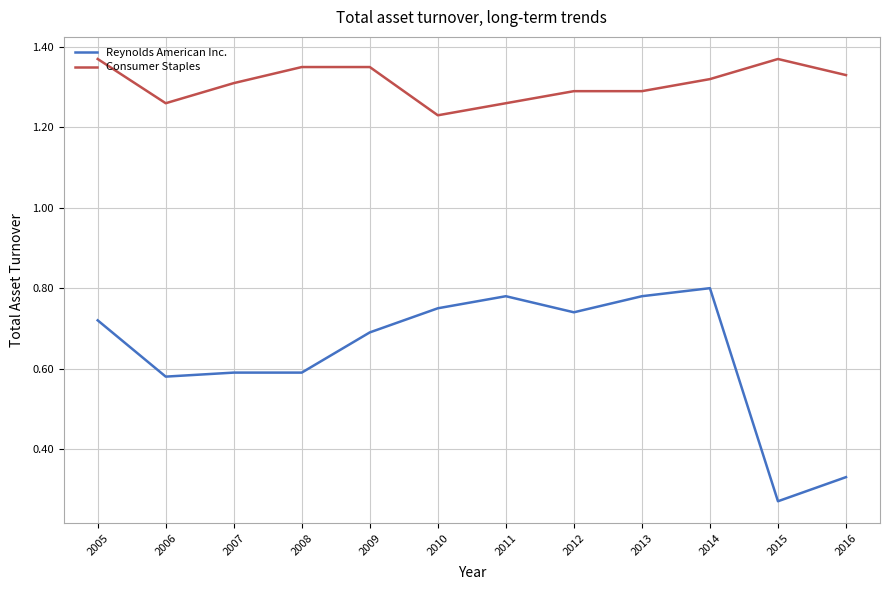

True or false: Consumer Staples and Reynolds American Inc. intersect in this chart.

False